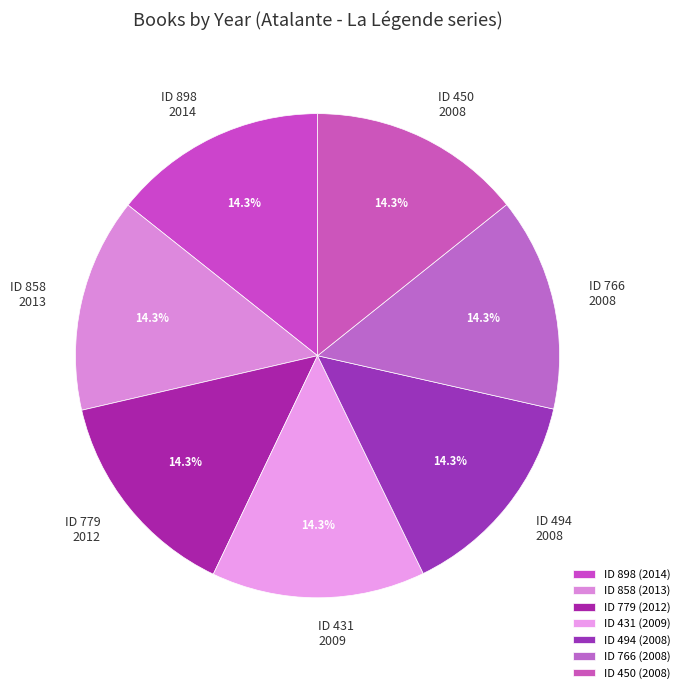

Count the number of slices in the pie.

7